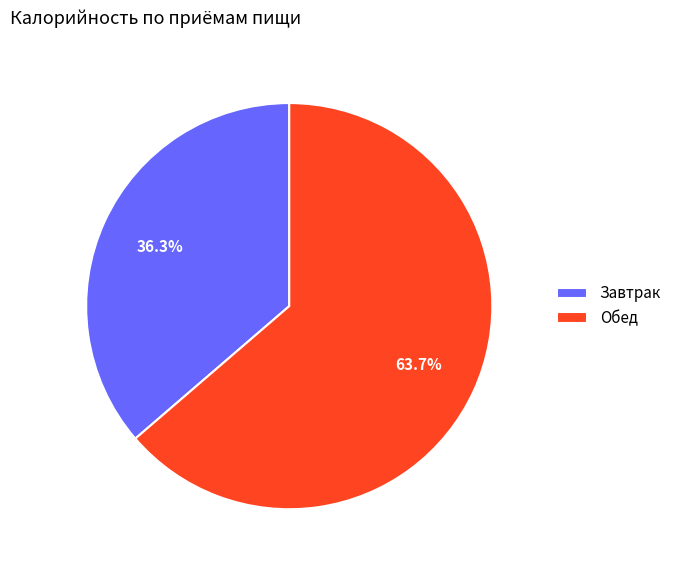

What percentage do Обед and Завтрак together represent?

100.0%